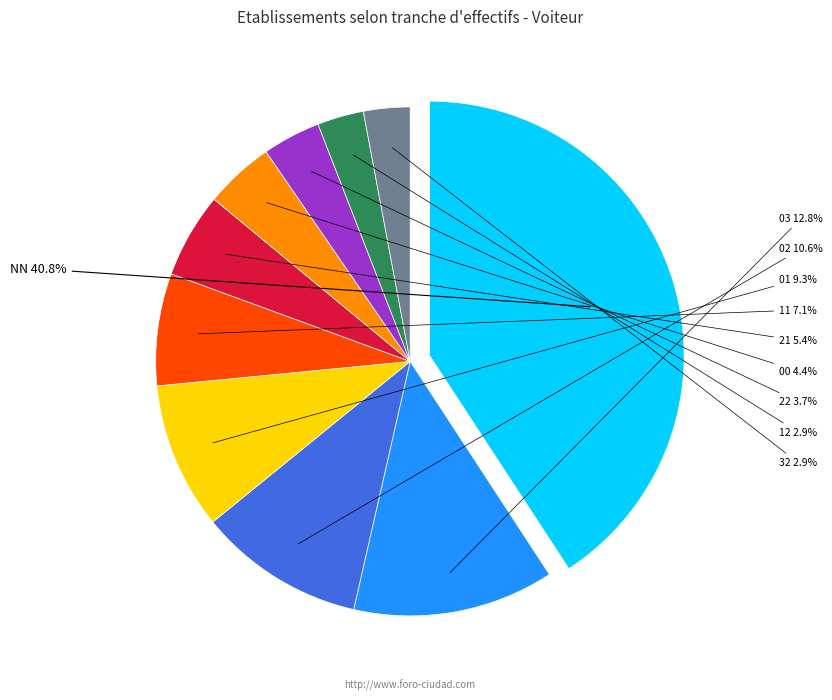

To the nearest percent, what is the difference between the 32 and NN slice percentages?

38%